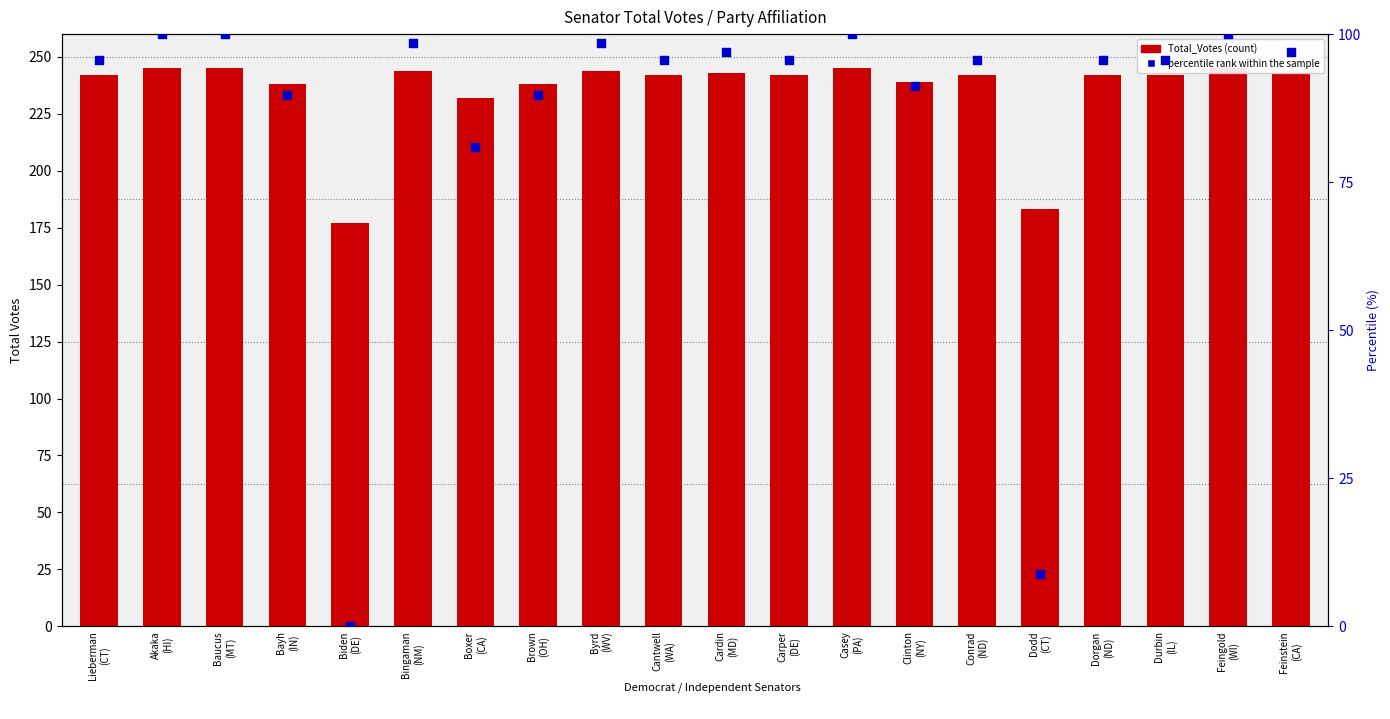

Which series reaches the maximum Y coordinate?

Total_Votes